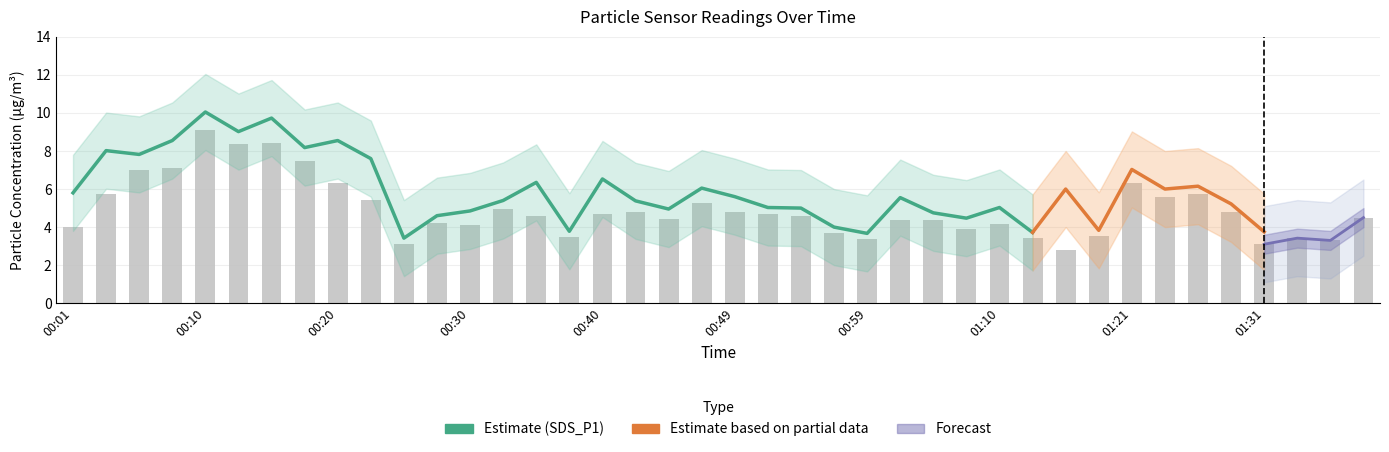

Reading left to right, what are all the values shown in this chart?

SDS_P1: 5.8	8.0	7.8	8.6	10.1	9.0	9.7	8.2	8.6	7.6	3.4	4.6	4.8	5.4	6.3	3.8	6.5	5.4	5.0	6.0	5.6	5.0	5.0	4.0	3.7	5.5	4.8	4.5	5.0	3.7	6.0	3.8	7.0	6.0	6.2	5.2	3.8	4.2	3.6	4.9
SDS_P2: 4.0	5.7	7.0	7.1	9.1	8.4	8.4	7.5	6.3	5.4	3.1	4.2	4.1	4.9	4.6	3.5	4.7	4.8	4.5	5.3	4.8	4.7	4.6	3.7	3.4	4.4	4.3	3.9	4.2	3.4	2.8	3.5	6.3	5.6	5.8	4.8	3.1	3.4	3.3	4.5
SDS_P1_upper: 7.8	10.0	9.8	10.6	12.1	11.0	11.7	10.2	10.6	9.6	5.4	6.6	6.8	7.4	8.3	5.8	8.5	7.4	7.0	8.1	7.6	7.0	7.0	6.0	5.7	7.5	6.8	6.5	7.0	5.7	8.0	5.8	9.0	8.0	8.2	7.2	5.8	6.2	5.6	6.9
SDS_P1_lower: 3.8	6.0	5.8	6.5	8.1	7.0	7.7	6.2	6.5	5.6	1.4	2.6	2.9	3.4	4.3	1.8	4.5	3.4	3.0	4.0	3.6	3.0	3.0	2.0	1.7	3.5	2.8	2.5	3.0	1.7	4.0	1.8	5.0	4.0	4.2	3.2	1.8	2.2	1.6	2.9
SDS_P2_upper: 6.0	7.7	9.0	9.1	11.1	10.4	10.4	9.5	8.3	7.4	5.1	6.2	6.1	6.9	6.6	5.5	6.7	6.8	6.5	7.3	6.8	6.7	6.6	5.7	5.4	6.4	6.3	5.9	6.2	5.4	4.8	5.5	8.3	7.6	7.8	6.8	5.1	5.4	5.3	6.5
SDS_P2_lower: 2.0	3.7	5.0	5.1	7.1	6.4	6.4	5.5	4.3	3.4	1.1	2.2	2.1	2.9	2.6	1.5	2.7	2.8	2.5	3.3	2.8	2.7	2.6	1.7	1.4	2.4	2.4	1.9	2.1	1.4	0.8	1.5	4.3	3.6	3.8	2.8	1.1	1.4	1.3	2.5